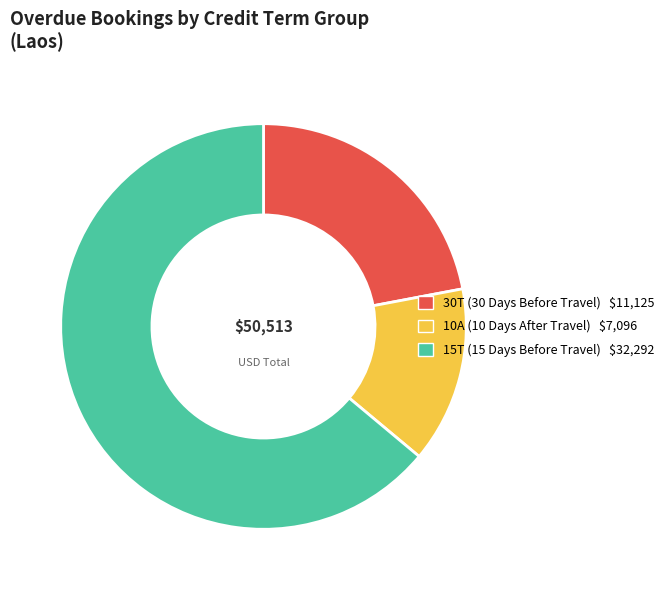

Does any single category account for the majority?

Yes